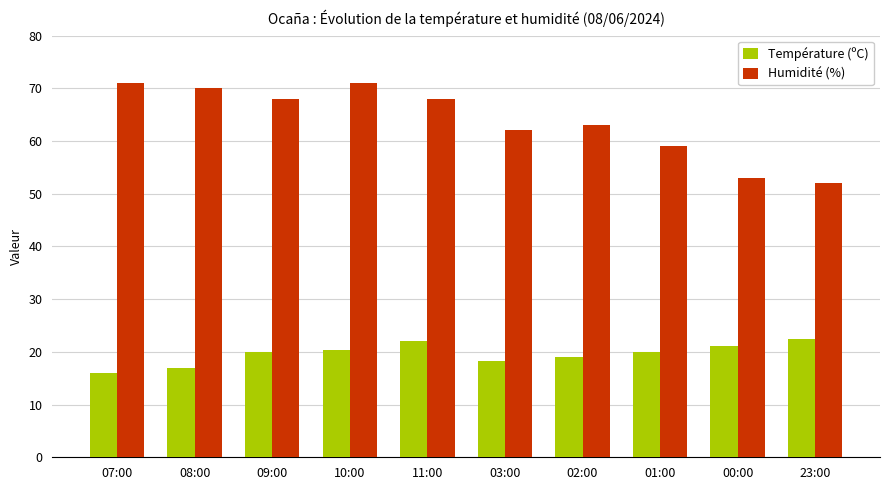

What is the difference between the highest and lowest values at 11:00?

46.0